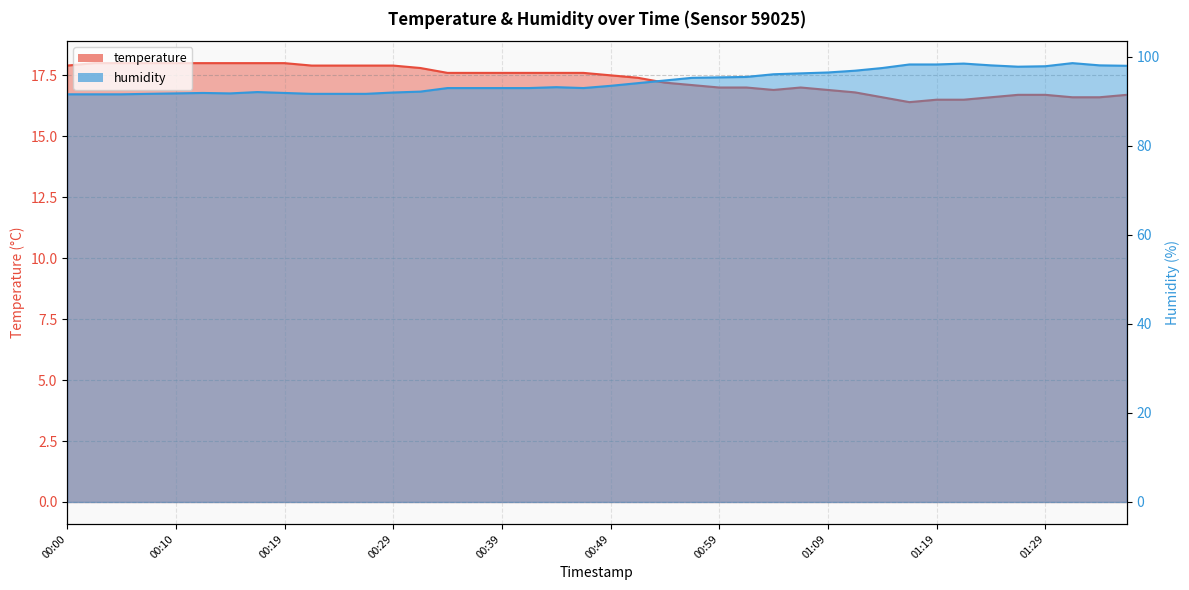

True or false: temperature and humidity intersect in this chart.

False